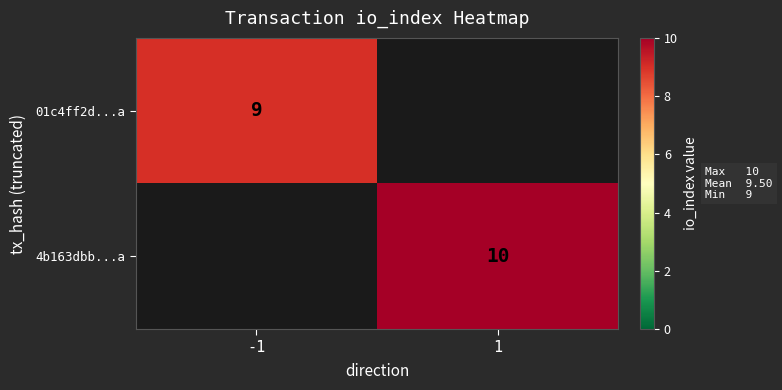

The 01c4ff2d...a series shows 6 at -1. True or false?

False